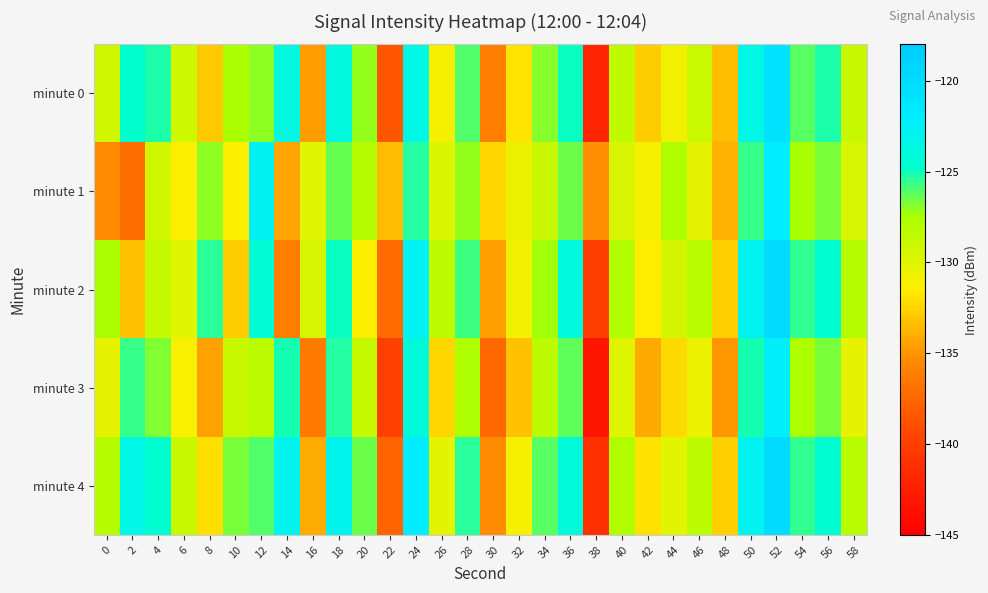

Count the number of categories in the chart.

30